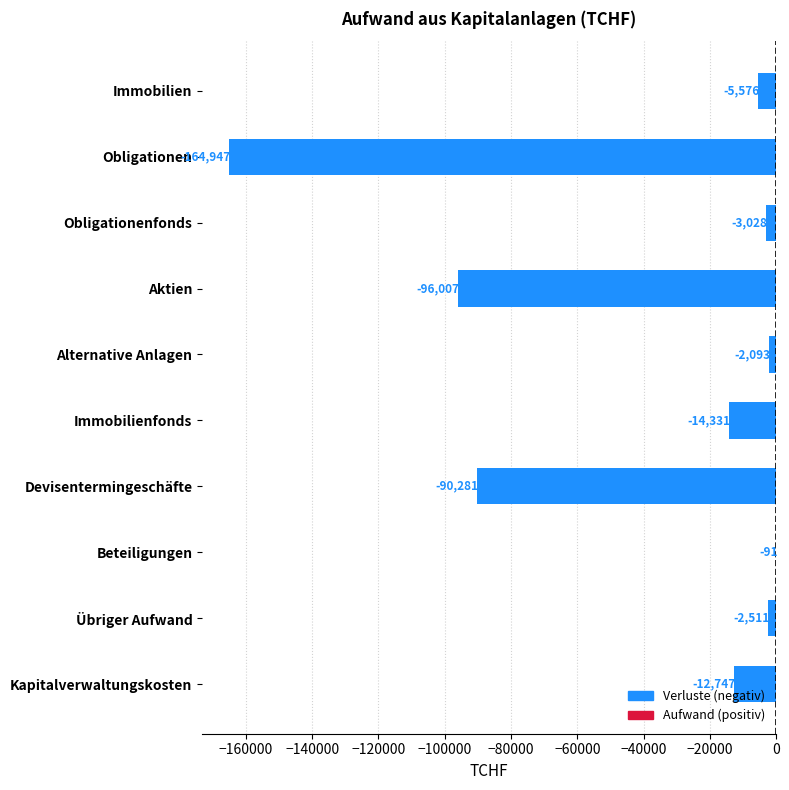

At which category does the chart reach its peak across all series?

Beteiligungen